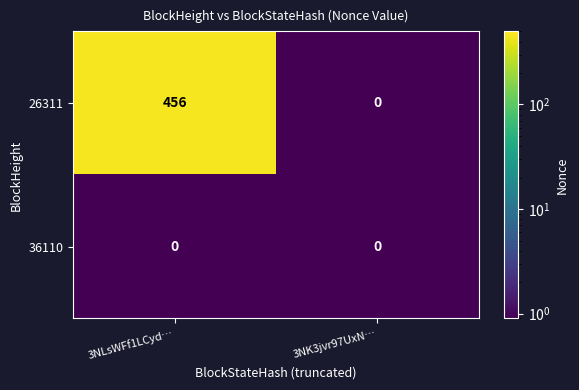

Which series changed the most between 3NLsWFf1LCyd… and 3NK3jvr97UxN…?

26311